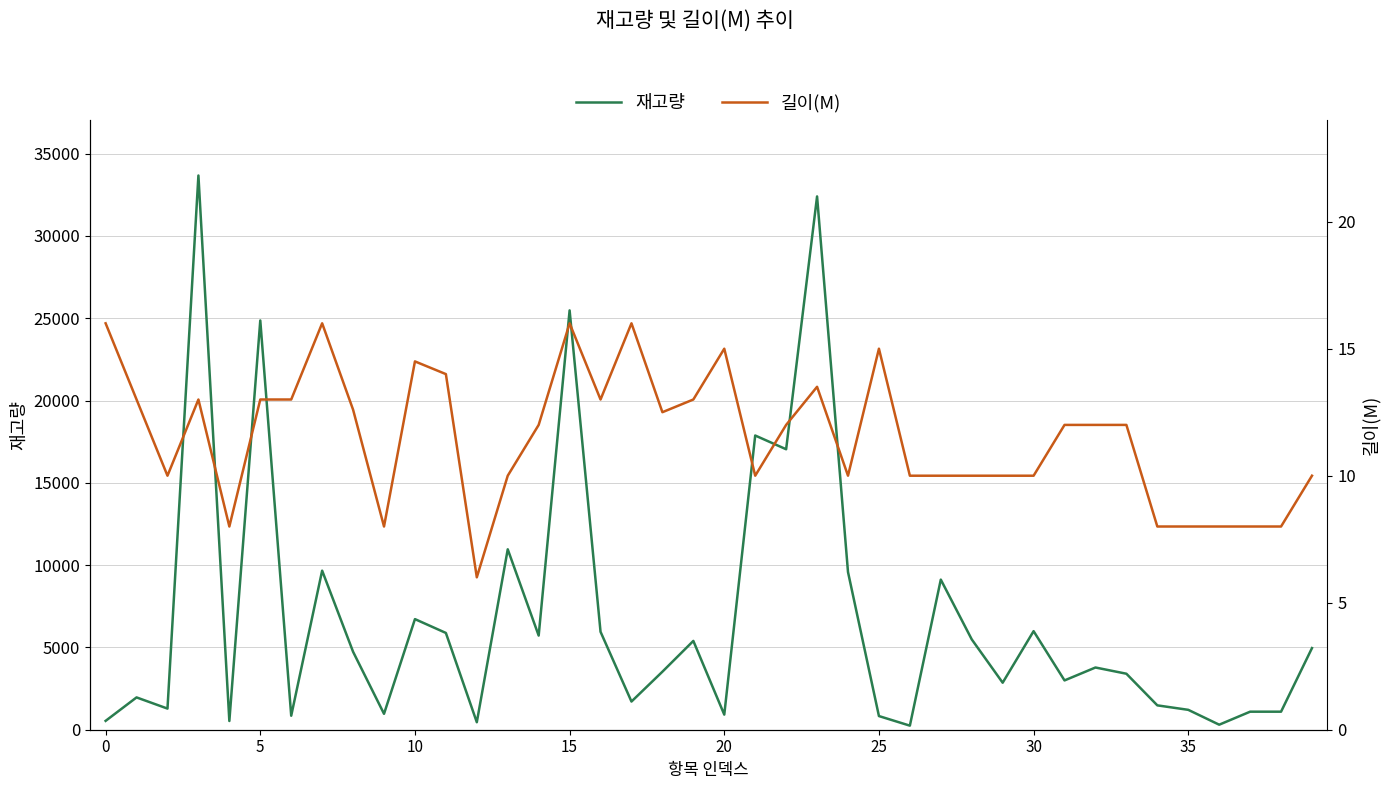

What is the difference between the second highest and minimum values in the 길이(M) series?

10.0